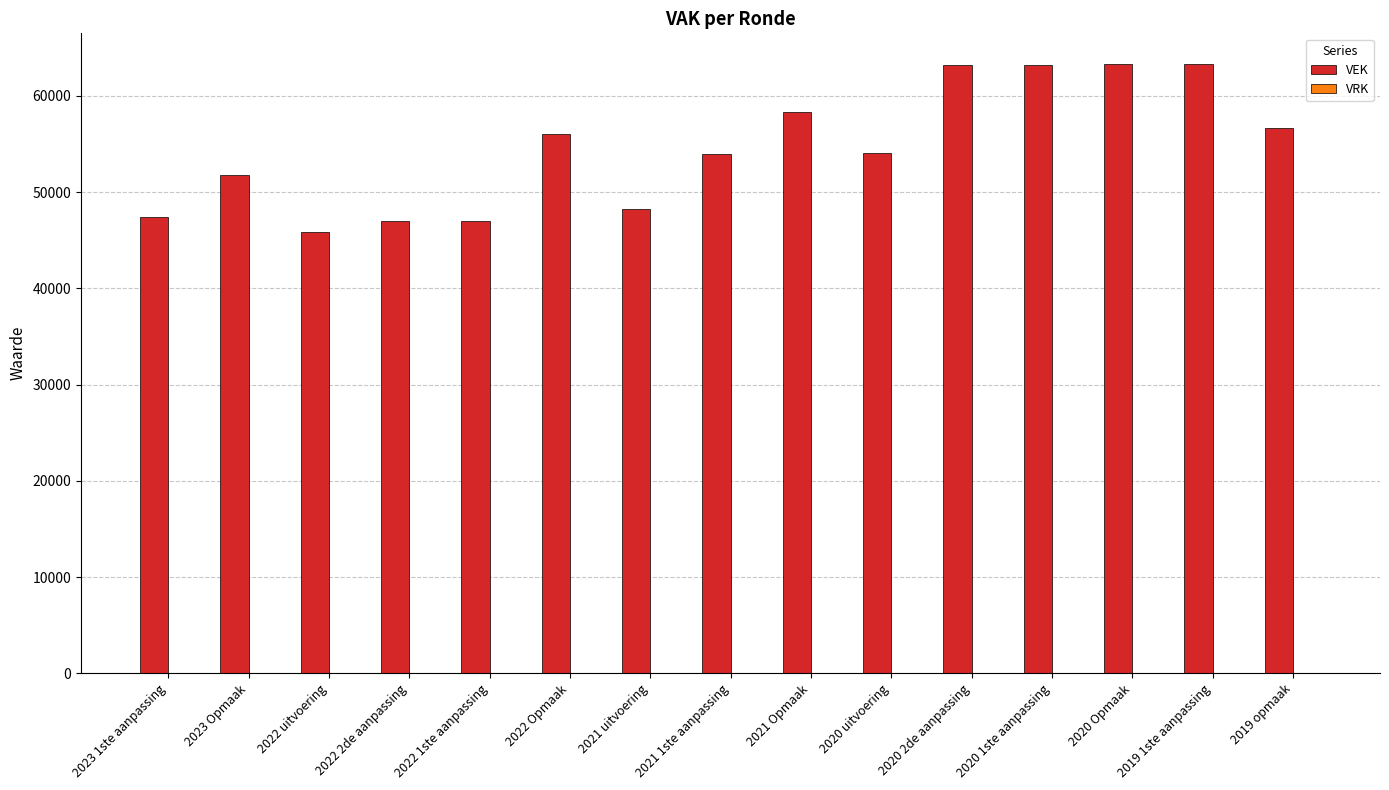

Which has a higher value, 2020 Opmaak or 2022 1ste aanpassing?

2020 Opmaak